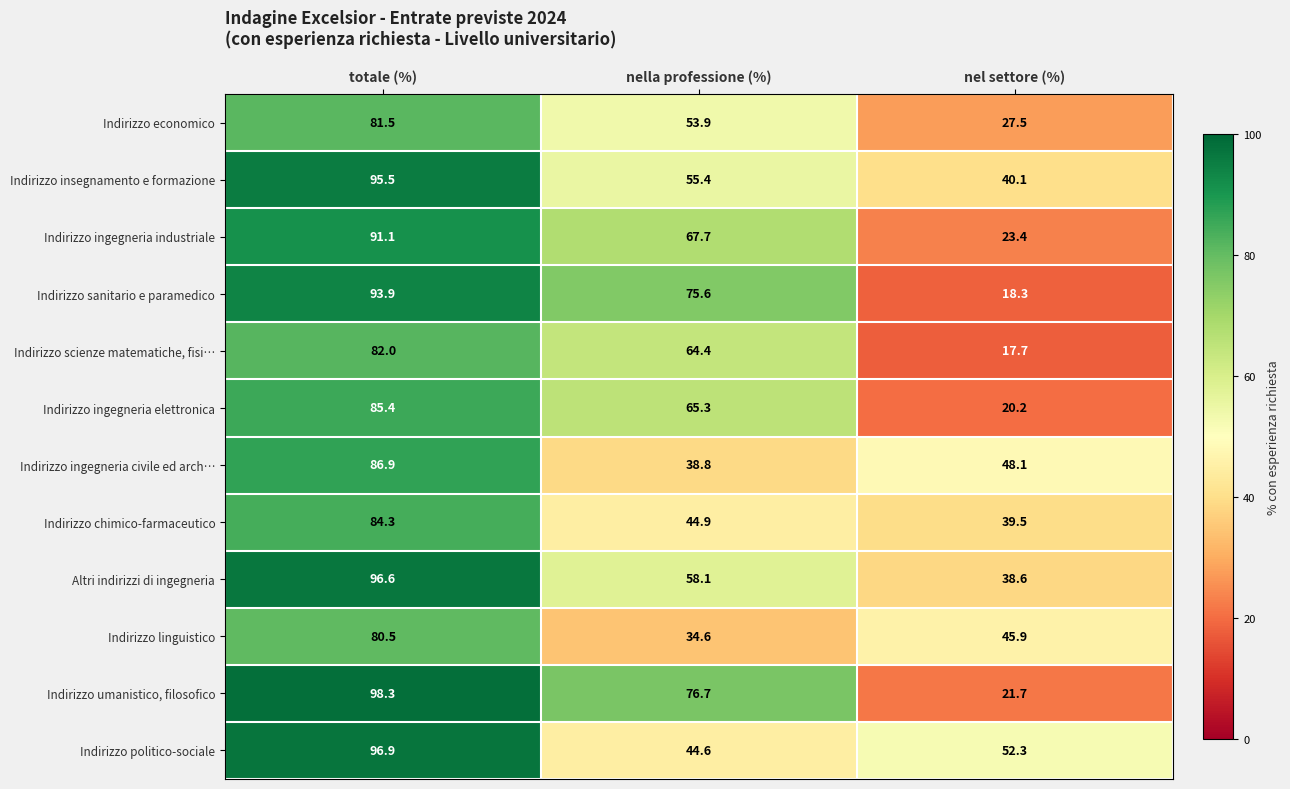

Which category has the lowest value across all series?

nel settore (%)